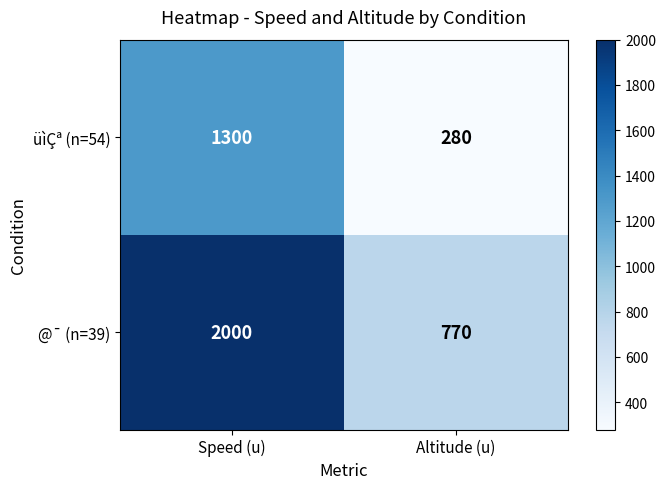

What is the highest value of the @¯ (n=39) series?

2000